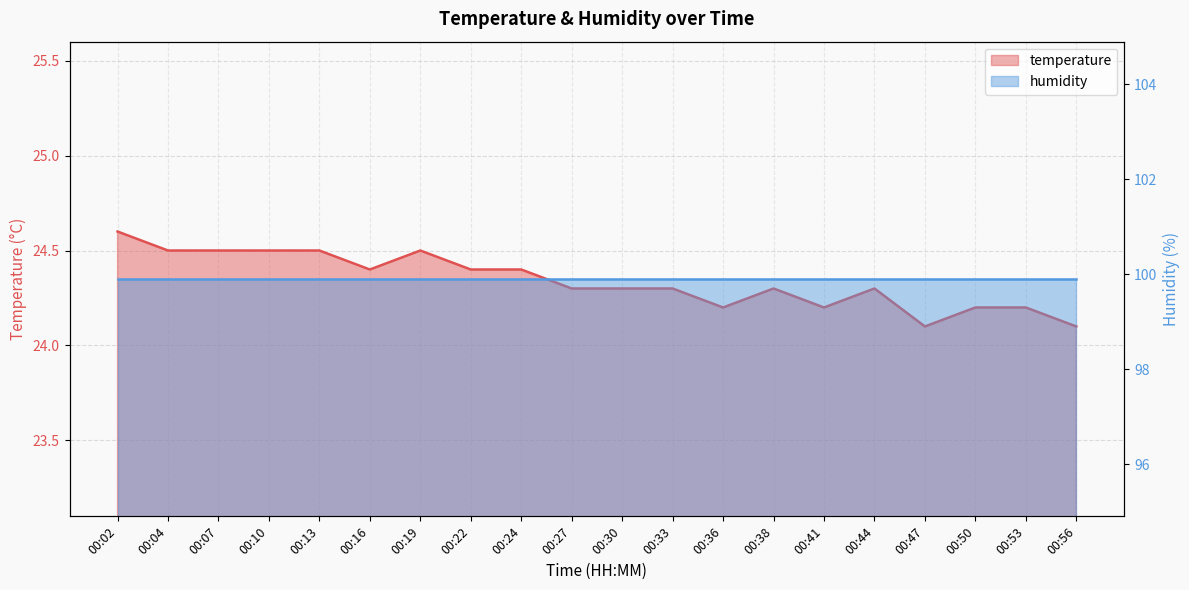

The chart shows a value of 42.1 at 00:10. True or false?

False